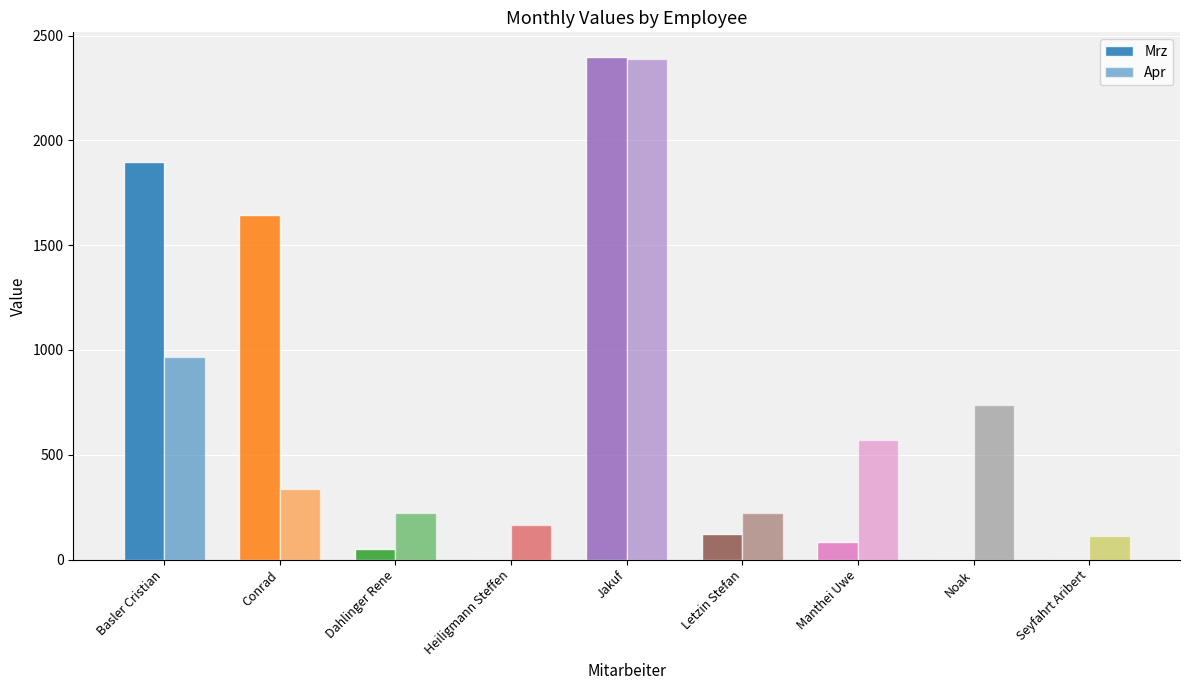

What is the average value of the Apr series?

635.2